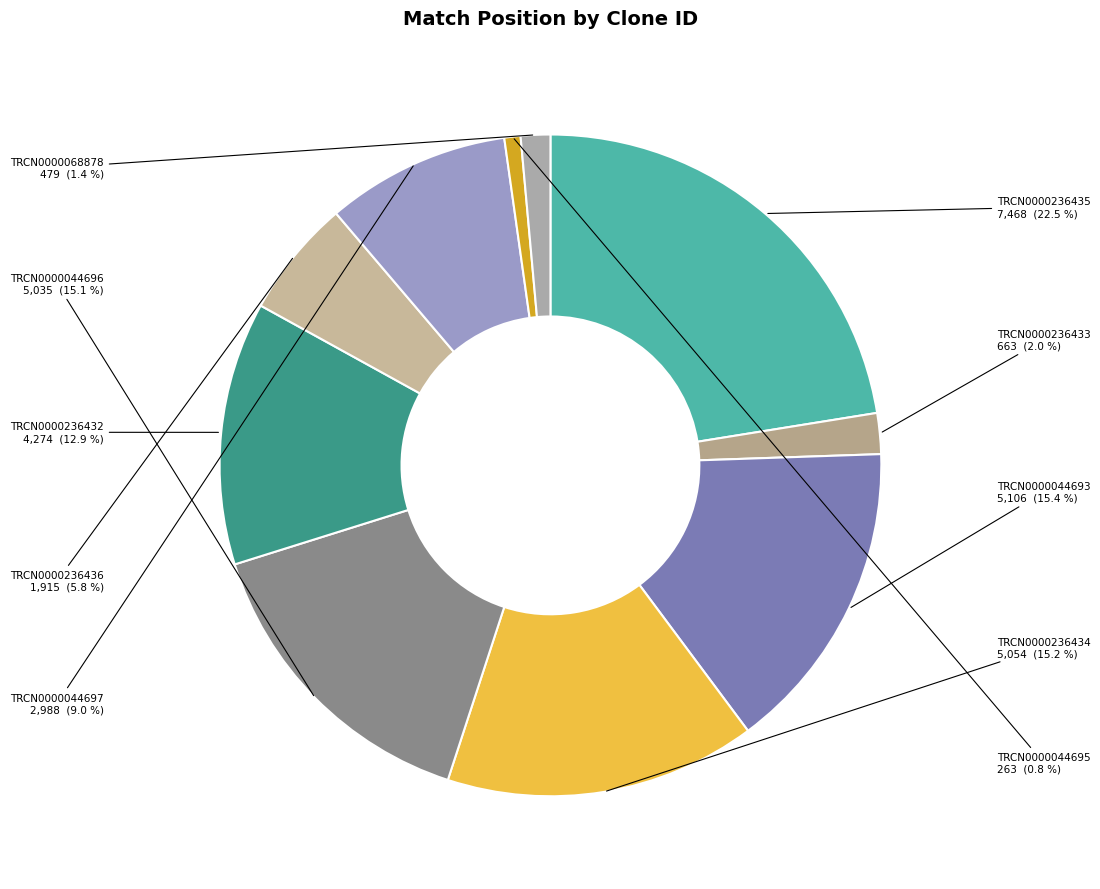

Between TRCN0000236432 and TRCN0000236435, which is larger?

TRCN0000236435